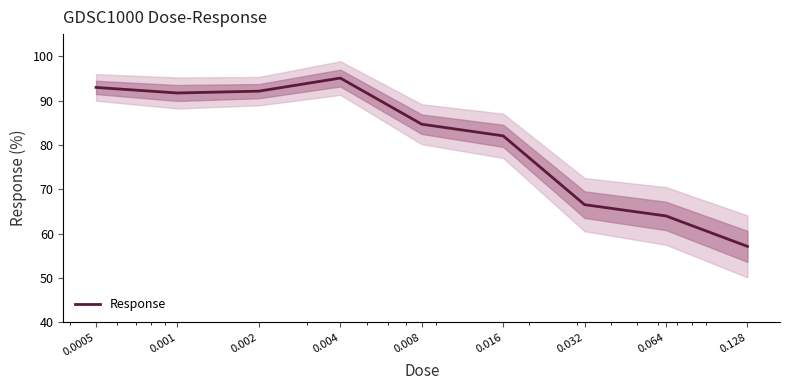

List the labels in order of value, smallest first.

0.128, 0.064, 0.032, 0.016, 0.008, 0.001, 0.002, 0.0005, 0.004